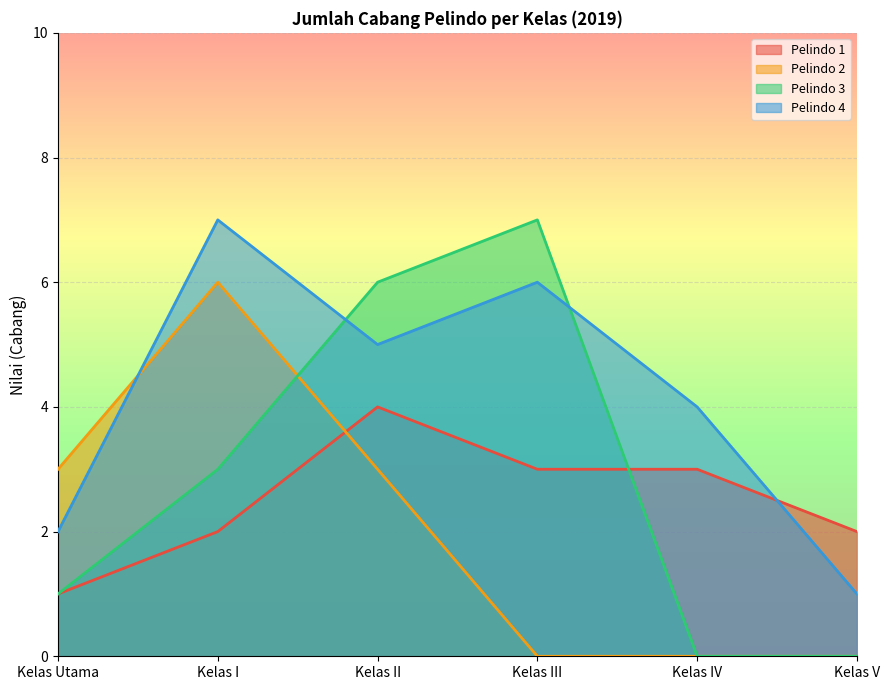

What is the spread (max minus min) of values at Kelas IV?

4